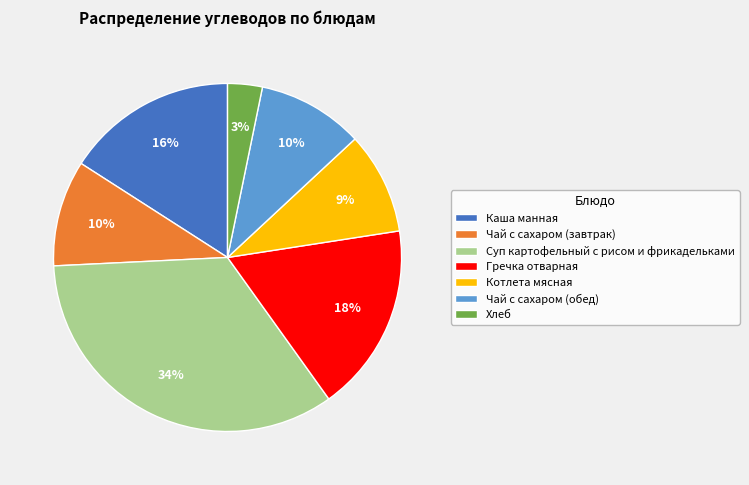

To the nearest percent, what is the average slice percentage?

14%